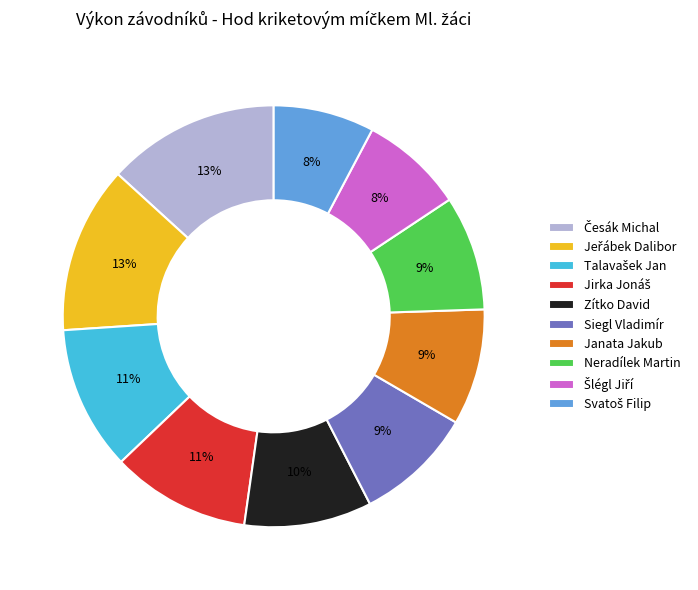

Is there any slice that represents more than half of the pie?

No